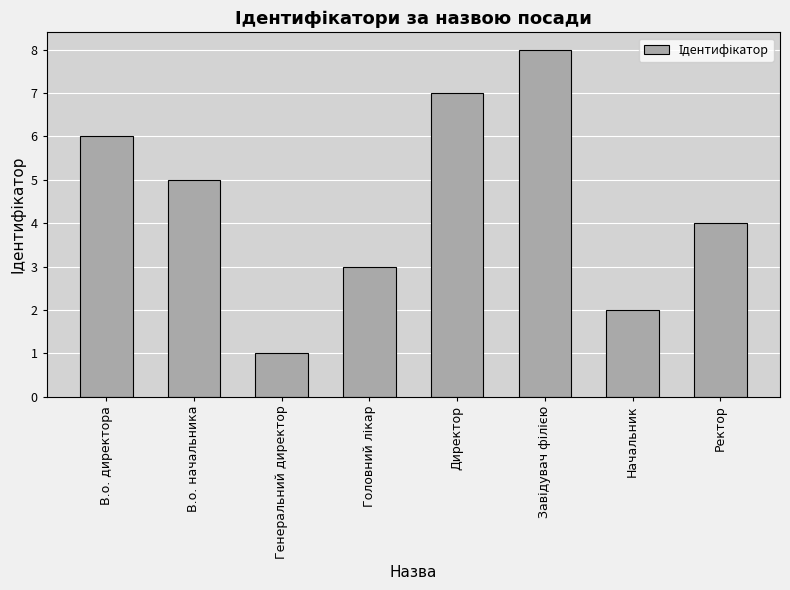

What is the sum of all values?

36